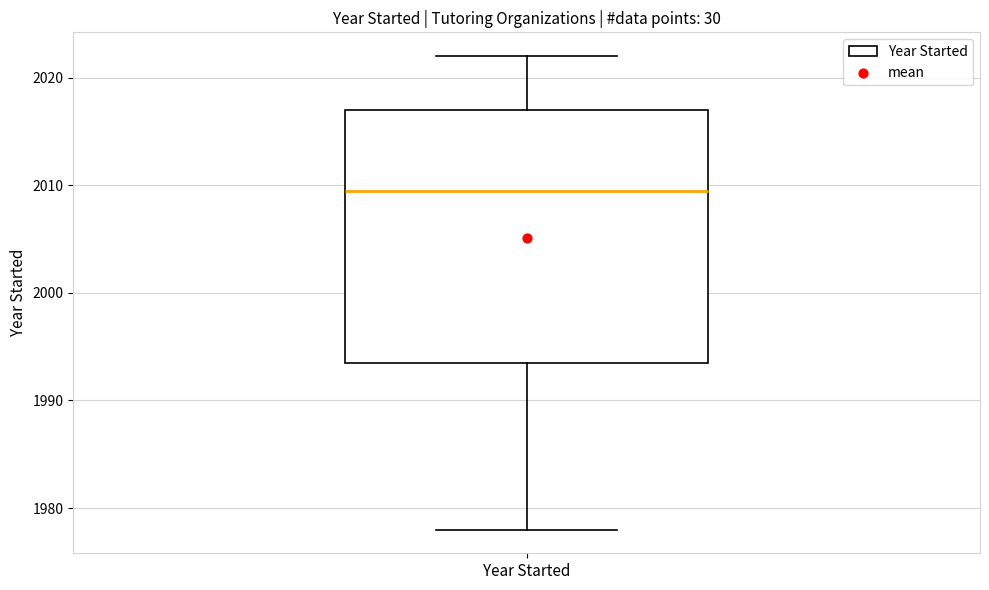

Read this box plot against the y-axis: the position of the median line, the range covered by the box, and the ends of both whiskers. The values are not printed on the chart, so give them approximately, as read against the axis.

median 2010, box 1994 to 2017, whiskers 1978 to 2022